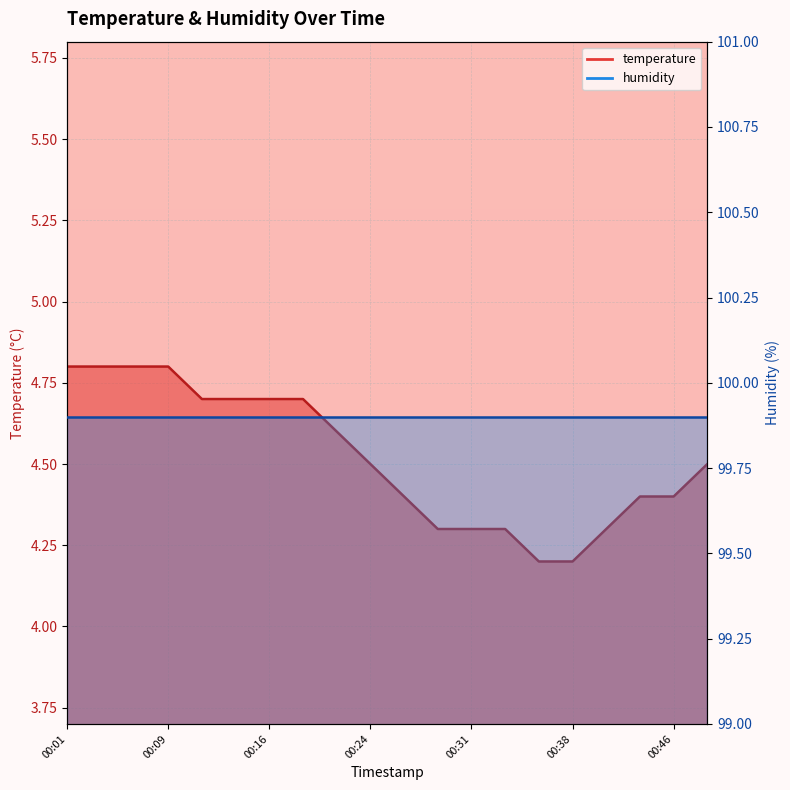

The value at 00:14 is 7.6. True or false?

False